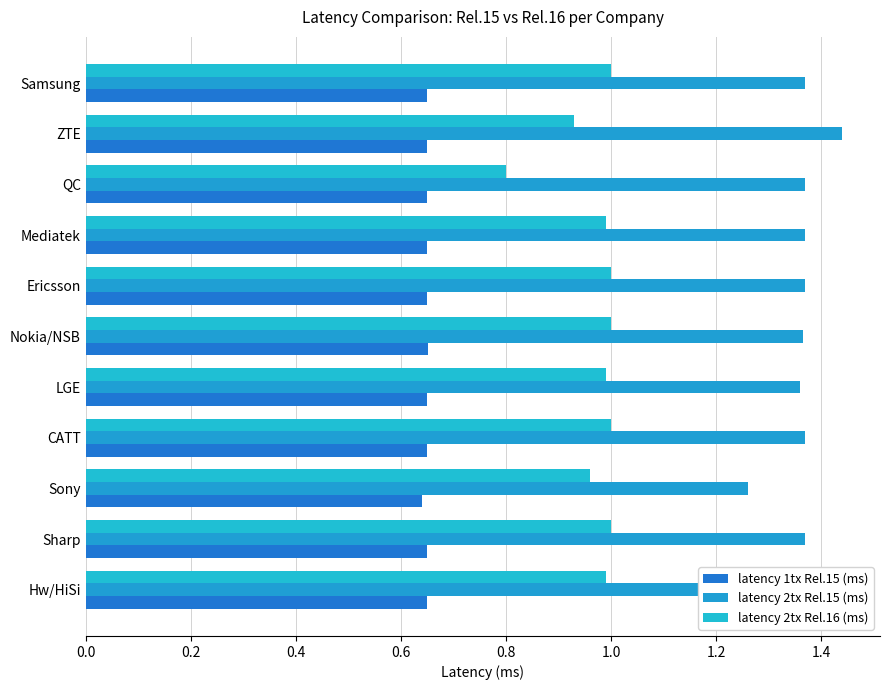

Reading left to right, extract all data points from this chart.

latency 1tx Rel.15 (ms): 0.7	0.7	0.6	0.7	0.7	0.7	0.7	0.7	0.7	0.7	0.7
latency 2tx Rel.15 (ms): 1.4	1.4	1.3	1.4	1.4	1.4	1.4	1.4	1.4	1.4	1.4
latency 2tx Rel.16 (ms): 1.0	1.0	1.0	1.0	1.0	1.0	1.0	1.0	0.8	0.9	1.0